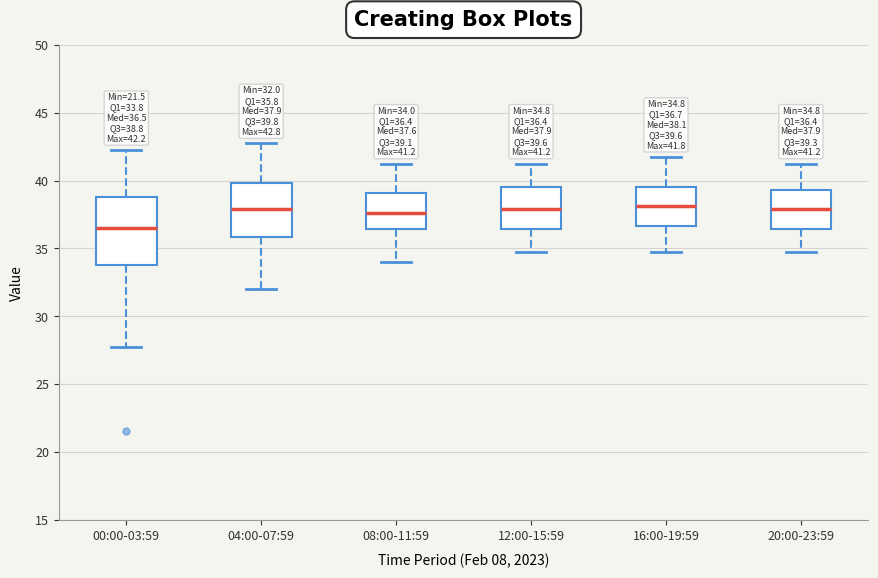

Comparing the boxes themselves (not the whiskers), which one is the tallest?

00:00-03:59